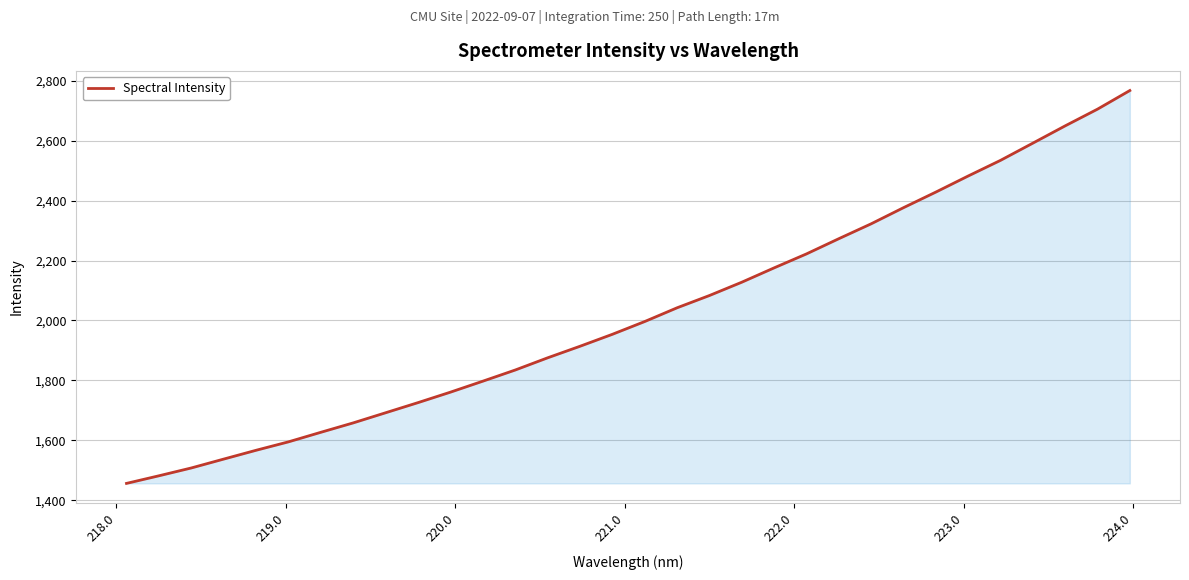

What is the difference between the maximum and minimum values?

1310.8